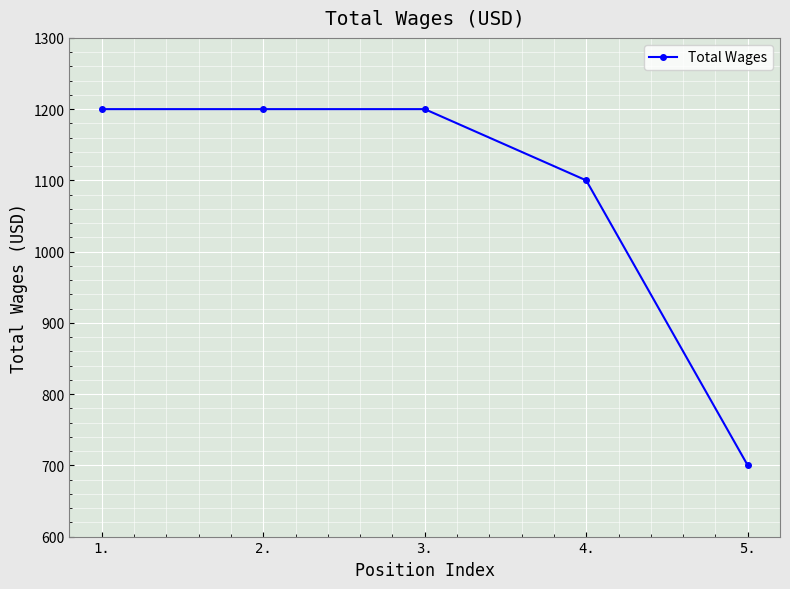

Which label corresponds to the smallest value in the chart?

5.